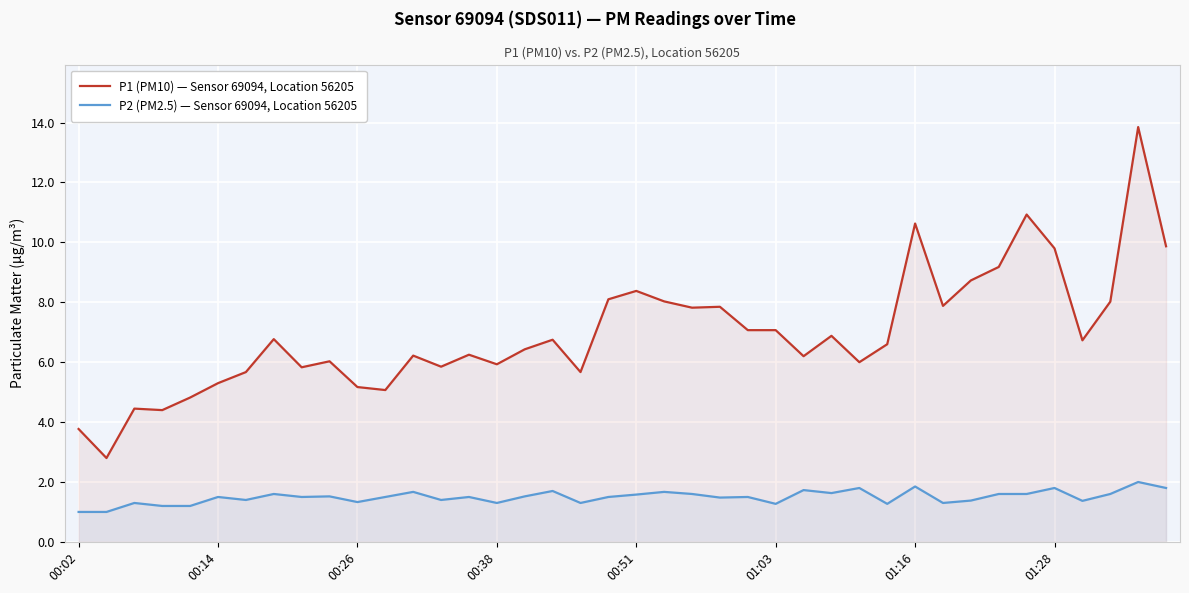

Is it true that P1 (PM10) — Sensor 69094, Location 56205 equals 2.2 at 00:38?

False